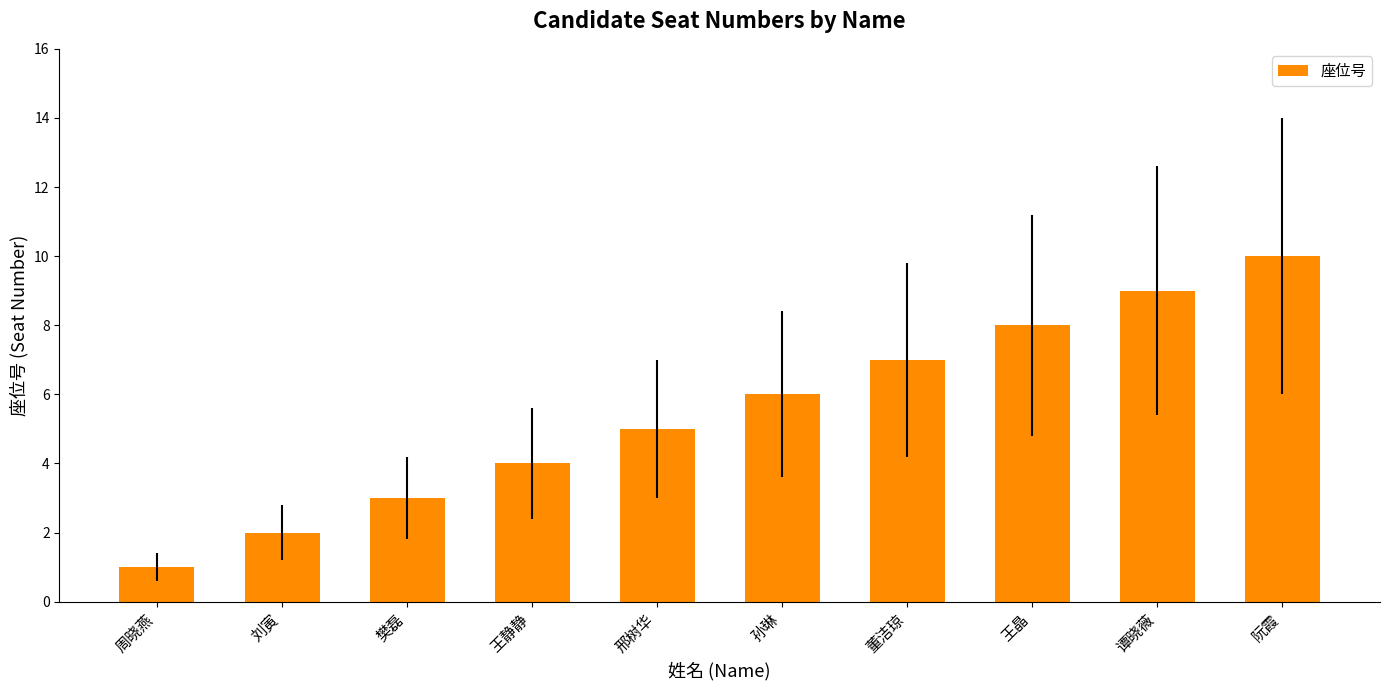

The chart shows a value of 3 at 刘寅. True or false?

False